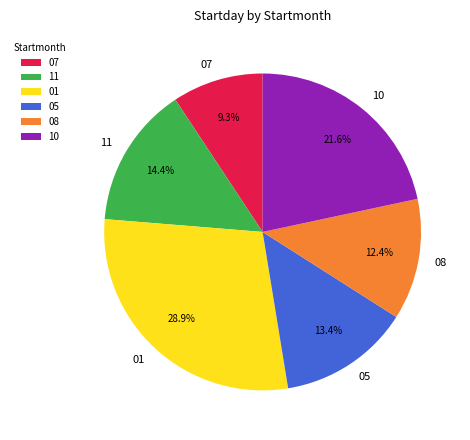

Which has a higher value, 05 or 01?

01